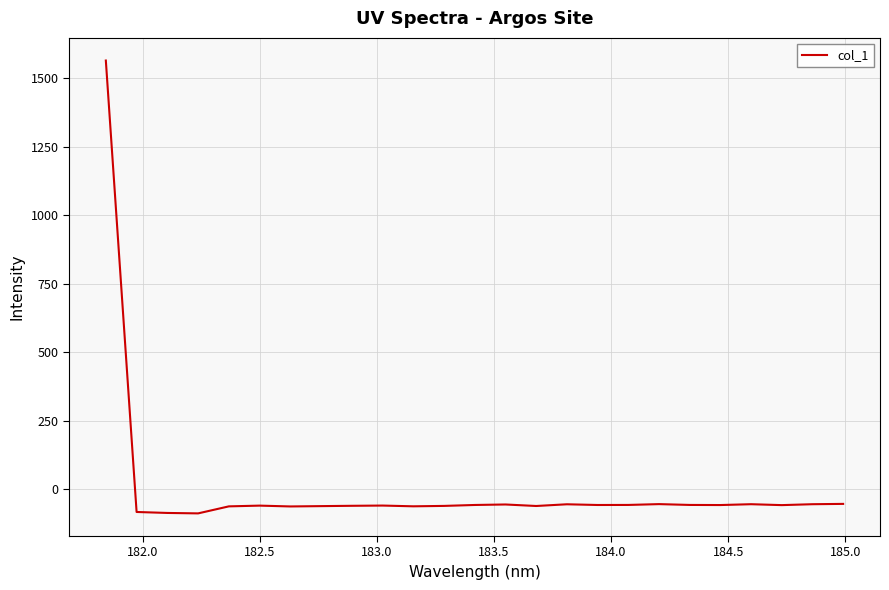

What is the greatest value displayed?

1565.3